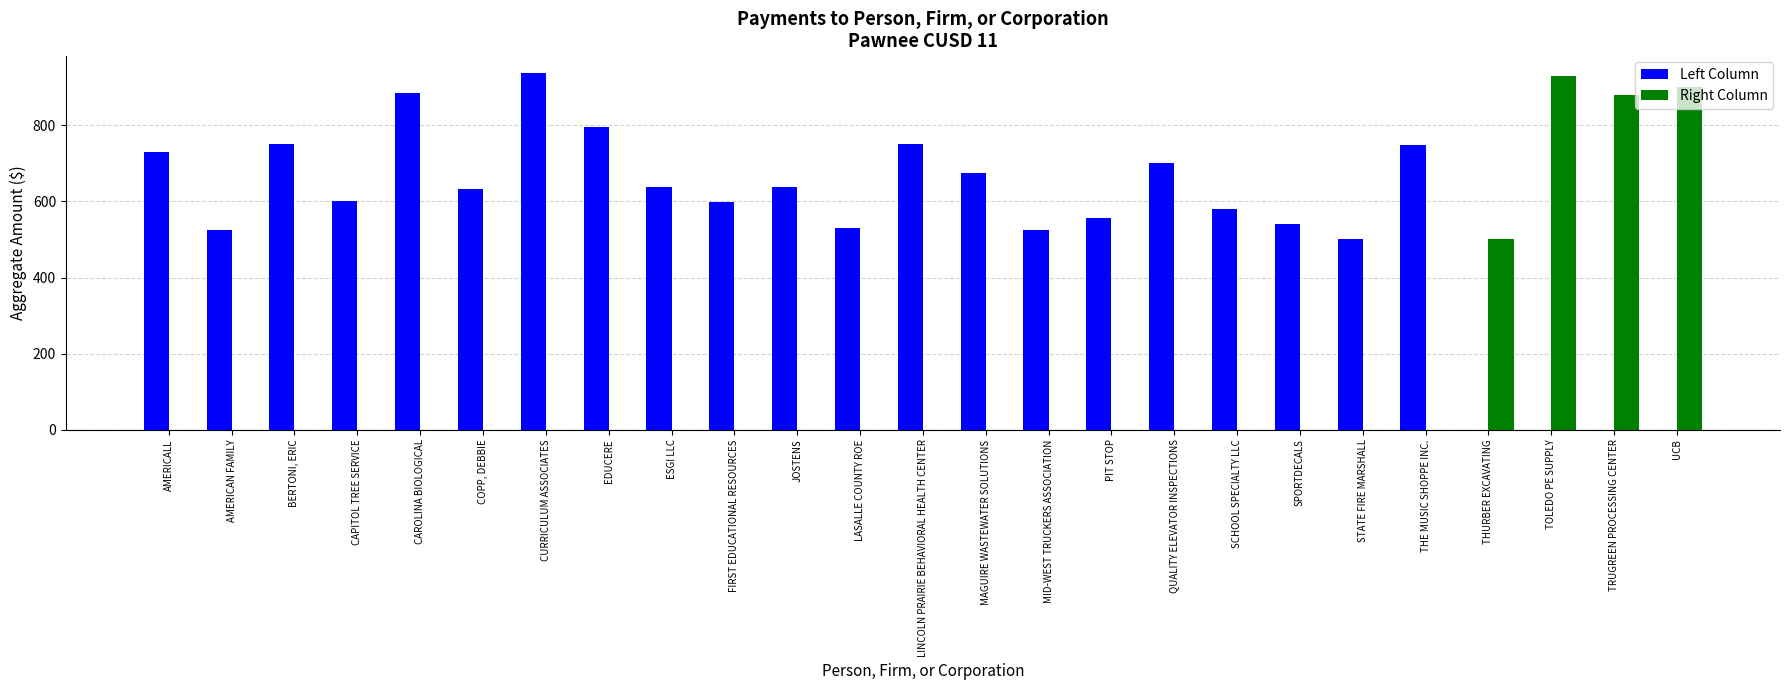

The value of Left Column at MID-WEST TRUCKERS ASSOCIATION is 827.9. True or false?

False